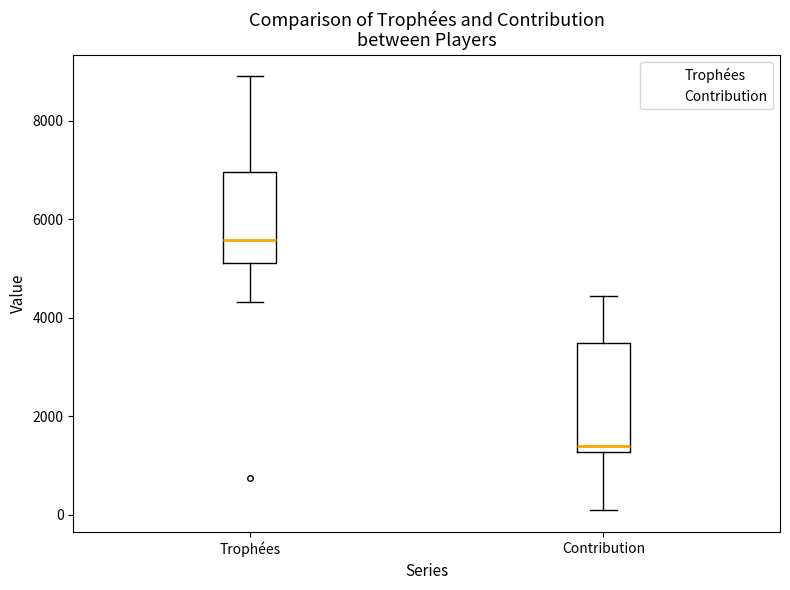

Reading left to right, read every box against the y-axis: the position of its median line, the range the box covers, and the ends of its whiskers. The values are not printed on the chart, so give them approximately, as read against the axis.

Trophées: median 5600, box 5200 to 7000, whiskers 4400 to 9000
Contribution: median 1400, box 1200 to 3400, whiskers 0 to 4400